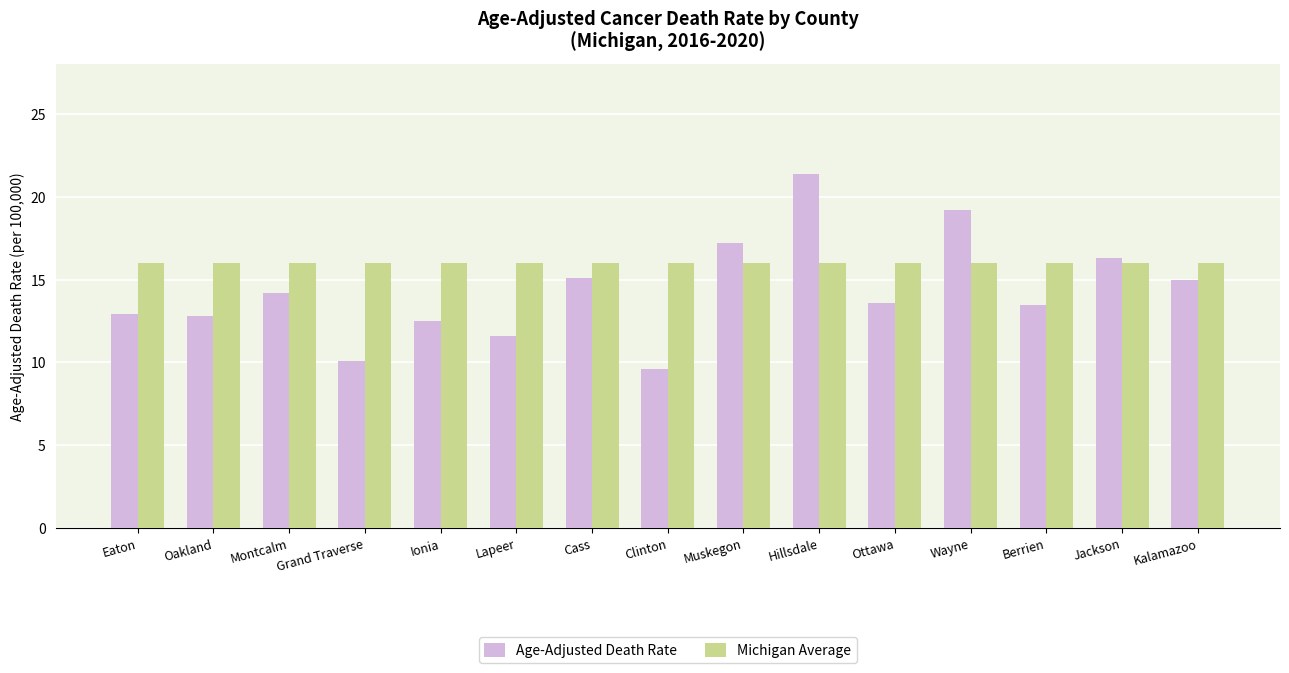

How many bars are there in total?

30